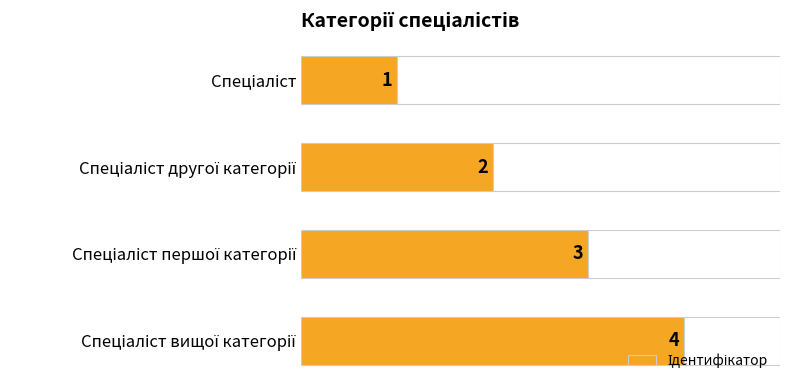

What is the difference between the second highest and second lowest values?

1